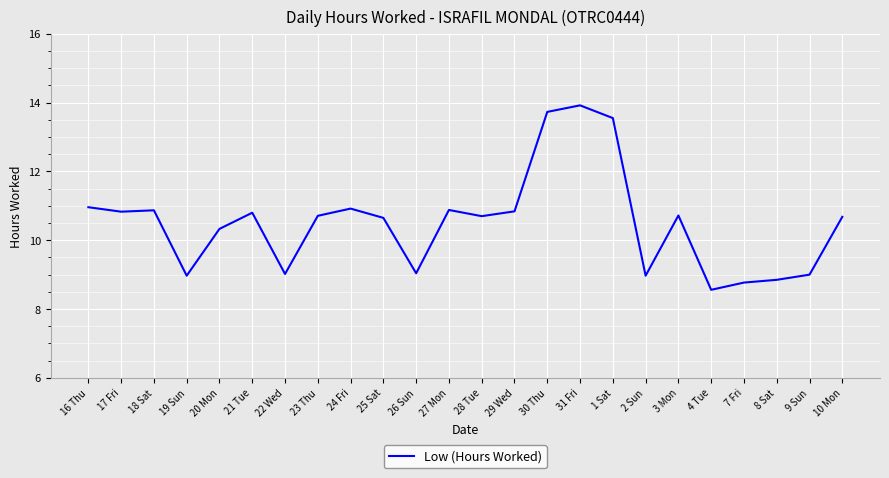

What is the greatest value displayed?

13.9